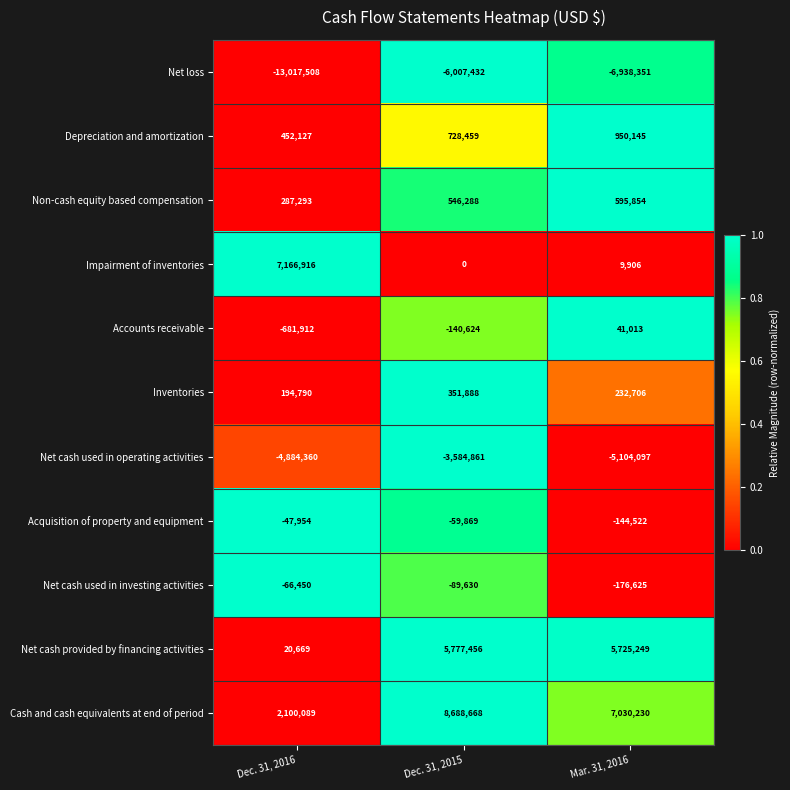

At which category is the sum across all series the highest?

Dec. 31, 2015